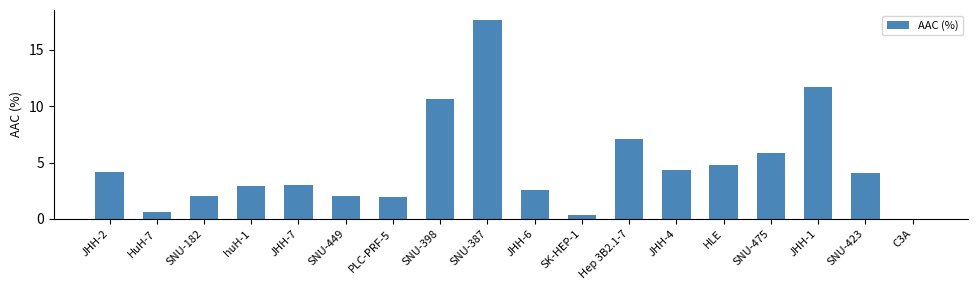

True or false: the data shows 2.5 at HLE.

False